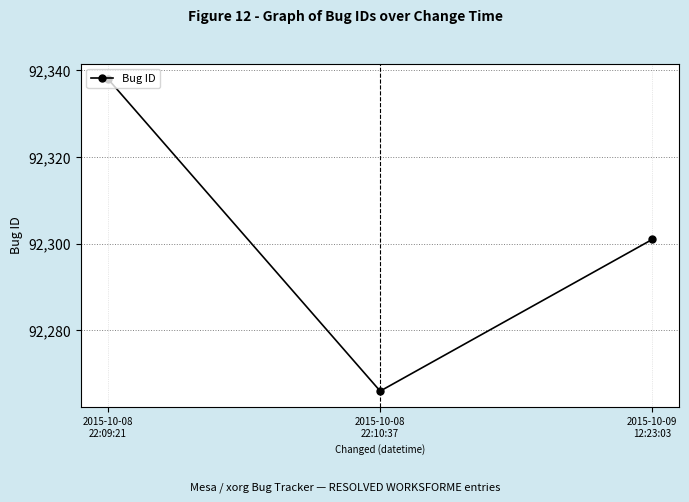

What is the greatest value displayed?

92338